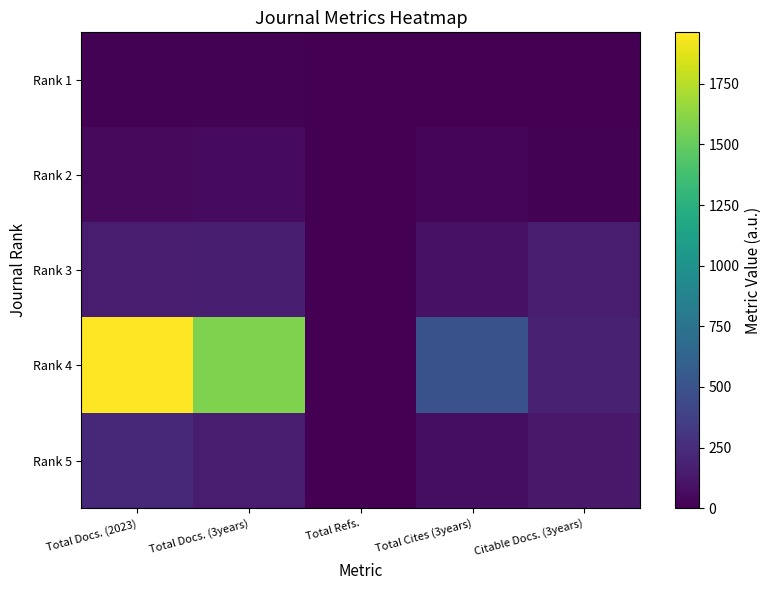

Reading left to right, what are all the values shown in this chart?

Rank 1: Total Docs. (2023)=12	Total Docs. (3years)=15	Total Refs.=0	Total Cites (3years)=2	Citable Docs. (3years)=7
Rank 2: Total Docs. (2023)=51	Total Docs. (3years)=55	Total Refs.=0	Total Cites (3years)=23	Citable Docs. (3years)=10
Rank 3: Total Docs. (2023)=156	Total Docs. (3years)=165	Total Refs.=0	Total Cites (3years)=88	Citable Docs. (3years)=149
Rank 4: Total Docs. (2023)=1962	Total Docs. (3years)=1584	Total Refs.=0	Total Cites (3years)=491	Citable Docs. (3years)=179
Rank 5: Total Docs. (2023)=218	Total Docs. (3years)=153	Total Refs.=0	Total Cites (3years)=75	Citable Docs. (3years)=135